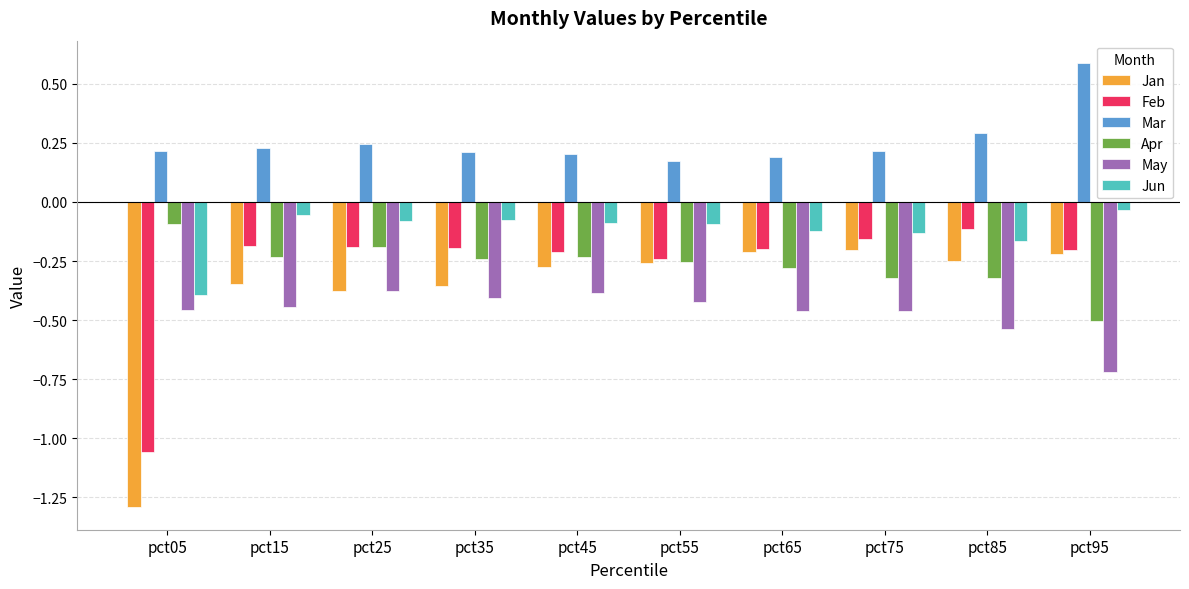

Where is Feb nearest to the value 0?

pct85